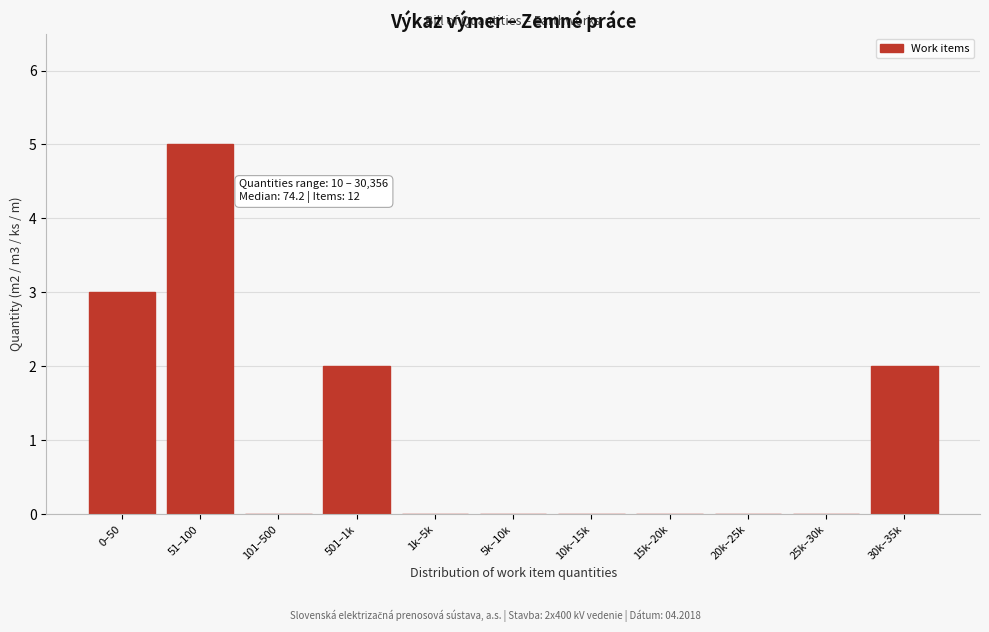

Reading right to left, list all the values displayed in this chart.

30k–35k=2	25k–30k=0	20k–25k=0	15k–20k=0	10k–15k=0	5k–10k=0	1k–5k=0	501–1k=2	101–500=0	51–100=5	0–50=3